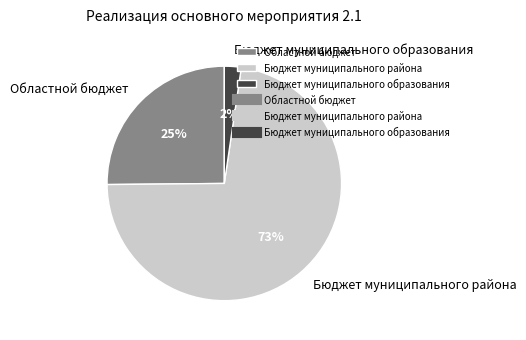

Is it true that Областной бюджет is 12% of the pie?

False